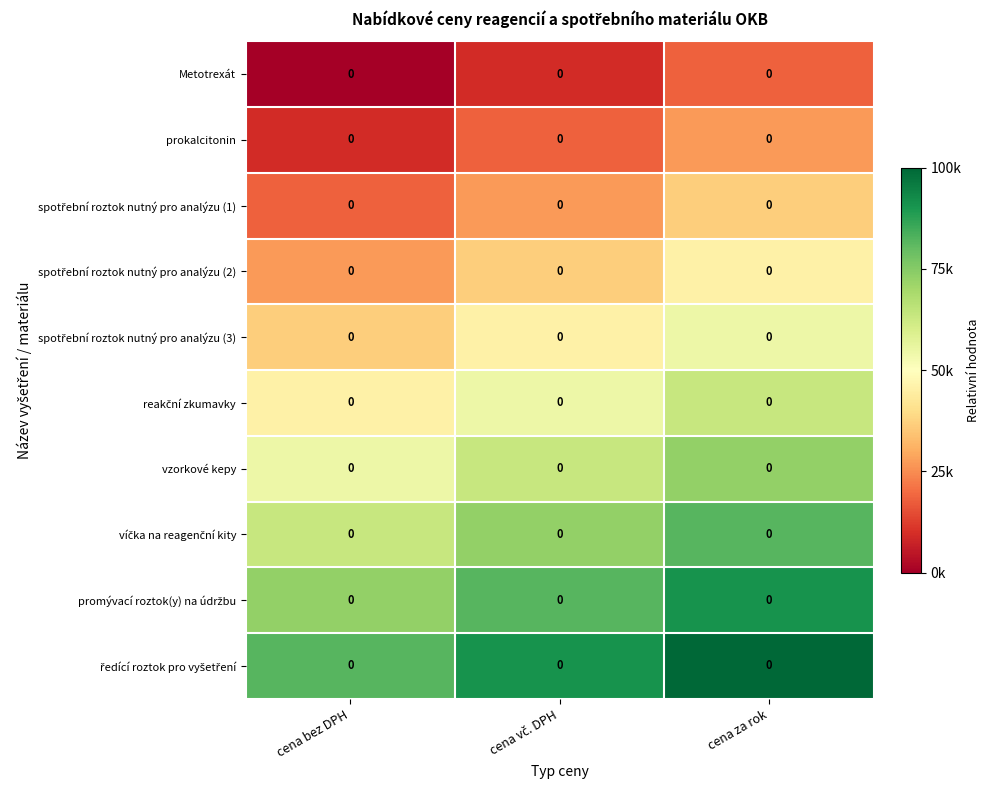

List the labels in order of prokalcitonin value, largest first.

cena za rok, cena vč. DPH, cena bez DPH